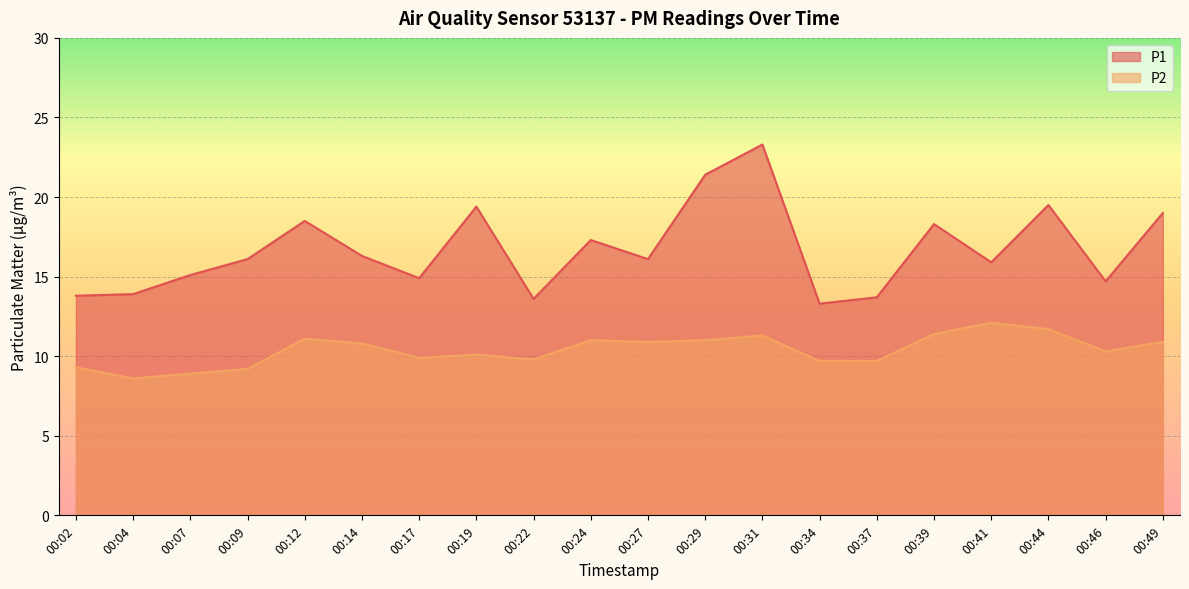

At which category does P2 reach its first local valley?

00:04